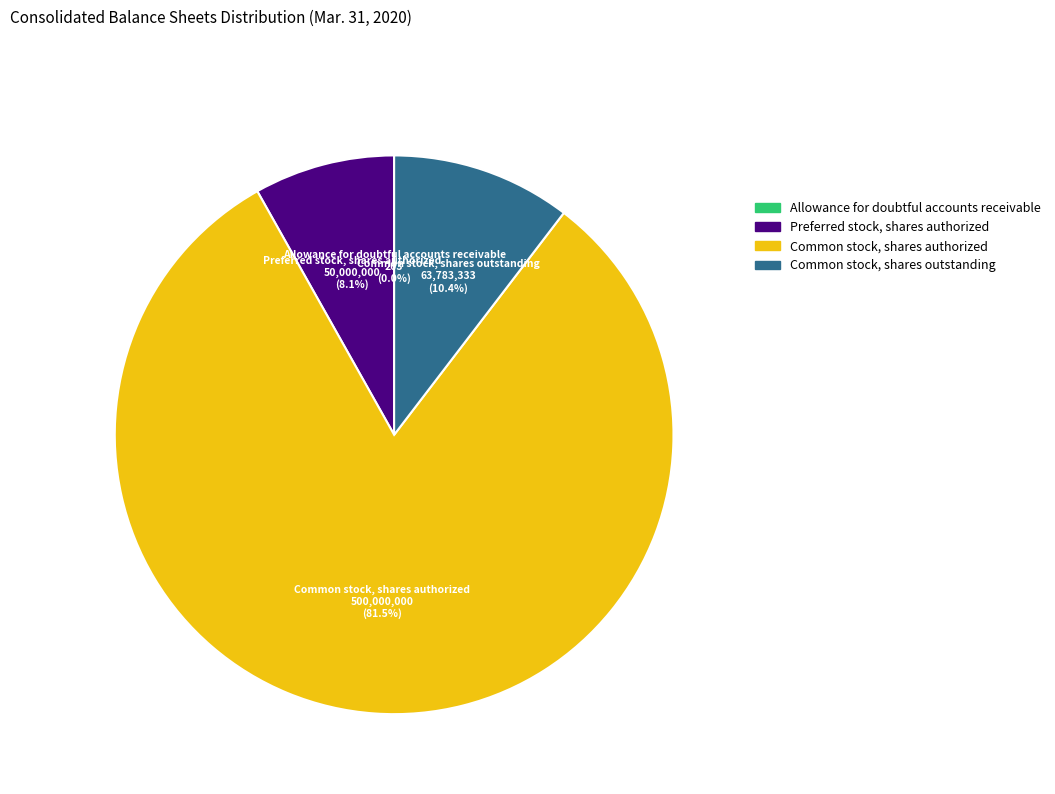

How much of the chart is everything except Preferred stock, shares authorized?

91.9%